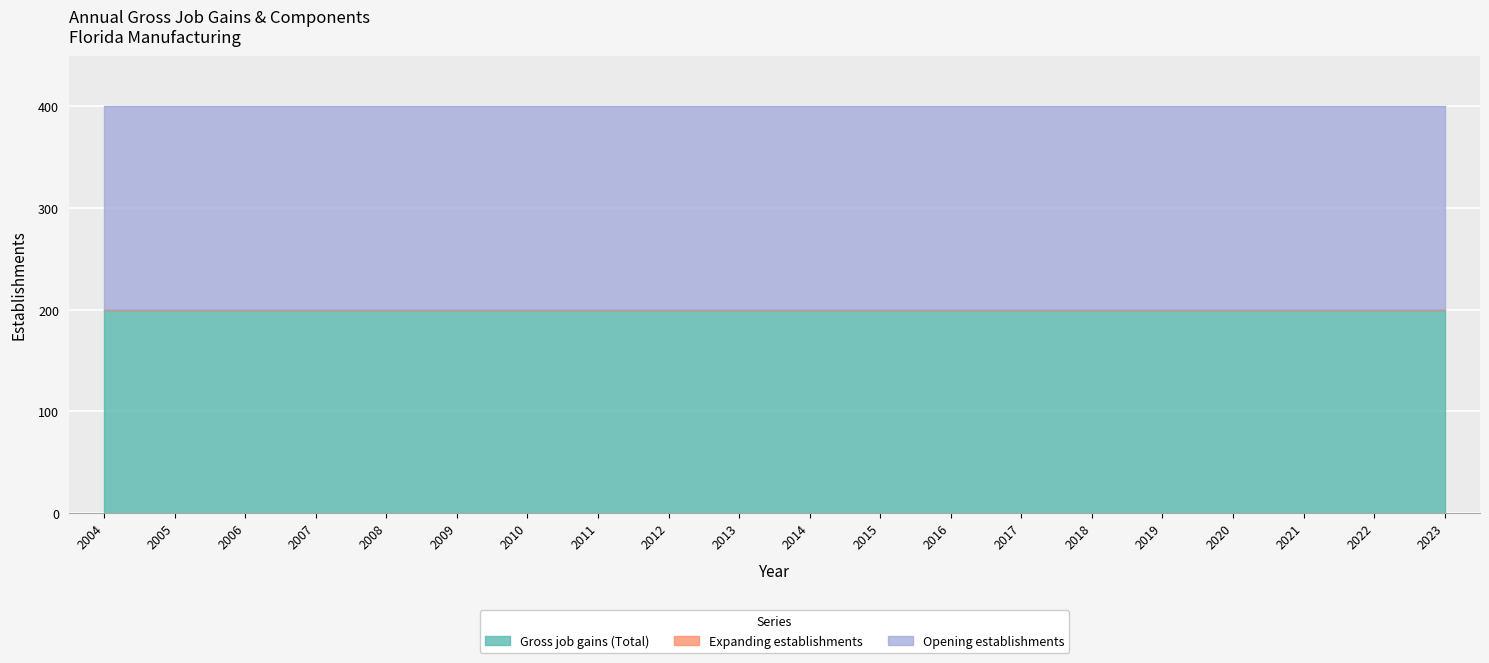

Which category has the highest value across all series?

2004